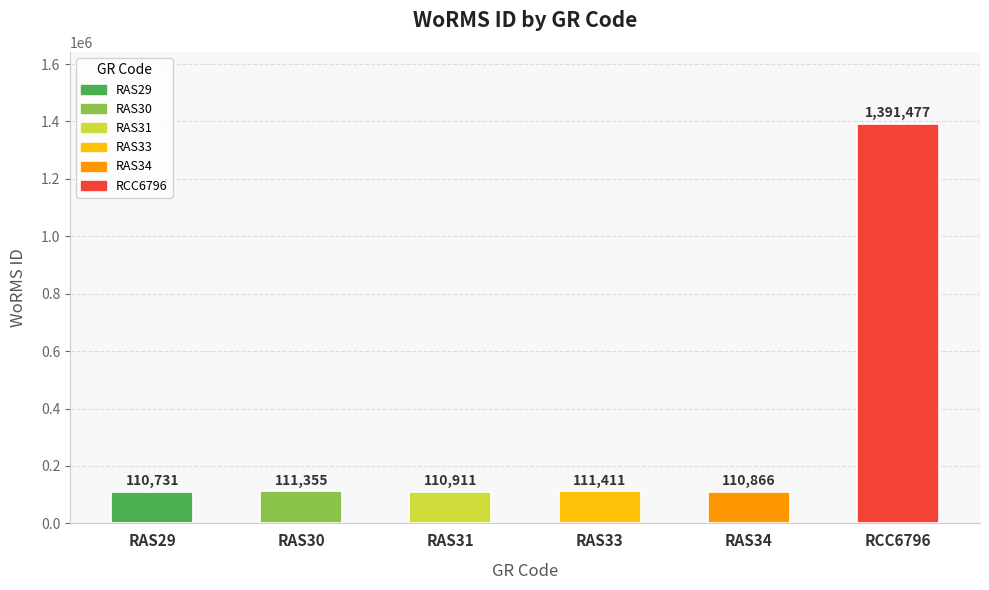

Does the chart contain stacked bars?

No